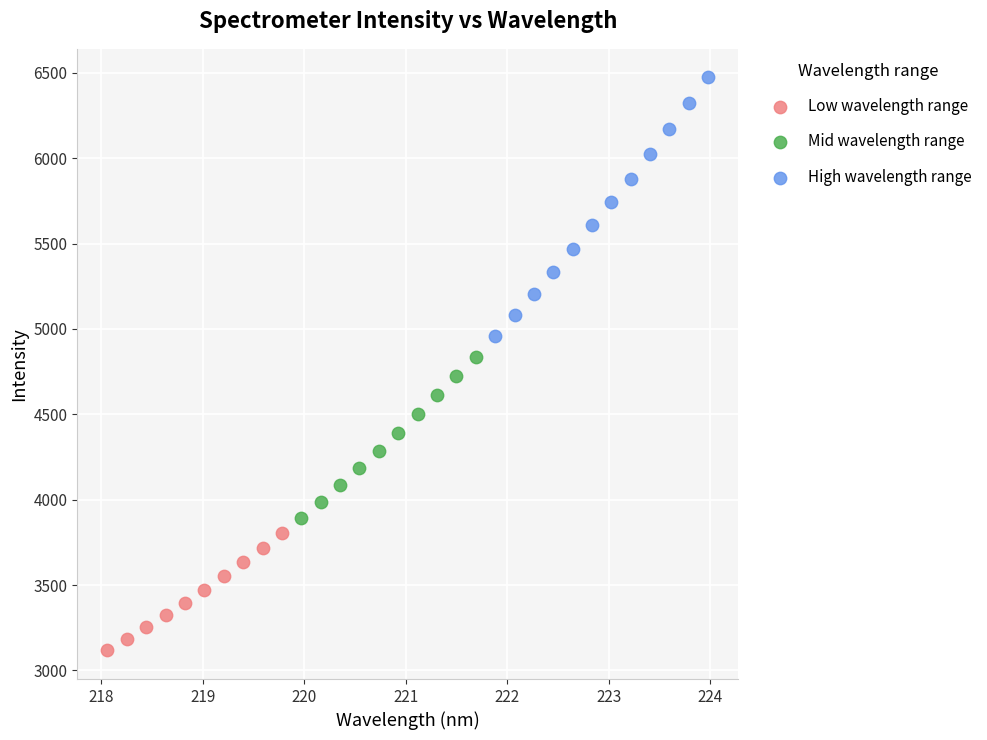

Which series has the widest spread of Y values?

High wavelength range